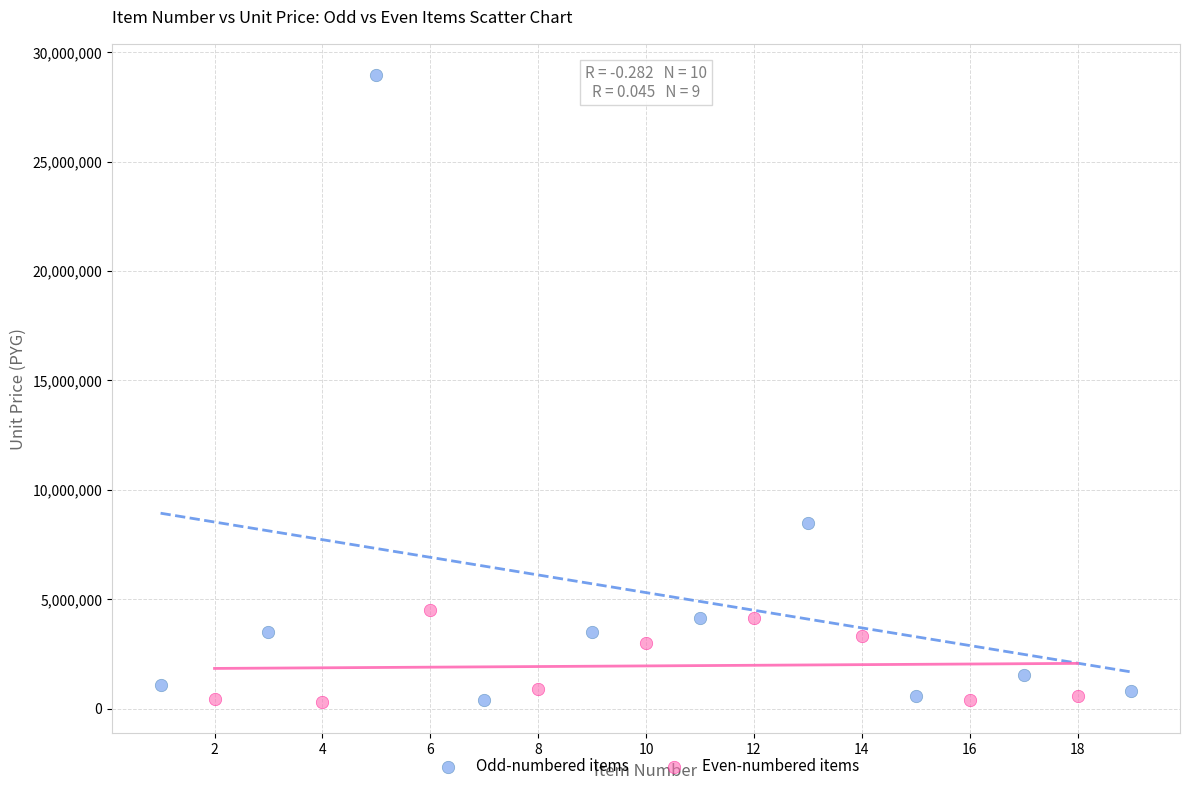

Which series reaches the maximum Y coordinate?

Odd-numbered items